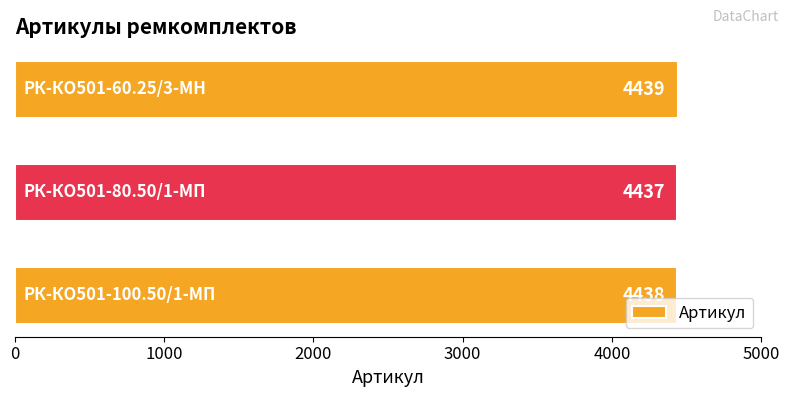

What is the average value?

4438